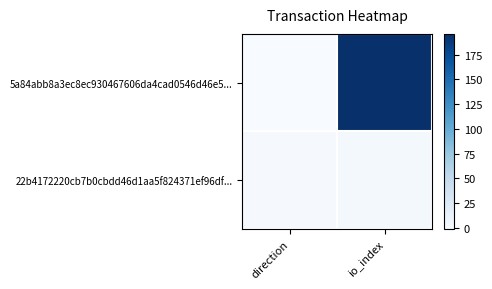

Between direction and io_index, which series saw the biggest shift?

5a84abb8a3ec8ec930467606da4cad0546d46e5...